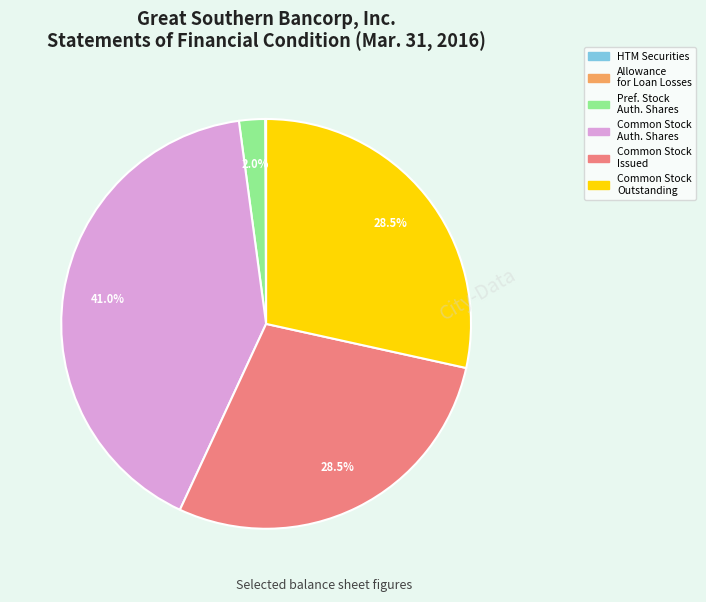

Is there a majority slice in this chart?

No